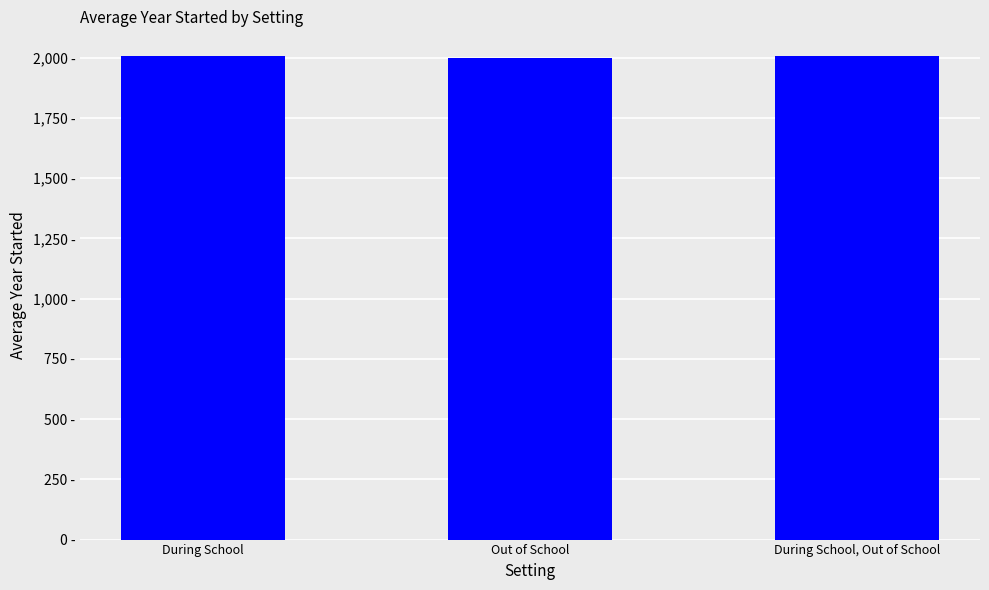

Which category has the lowest value across all series?

Out of School